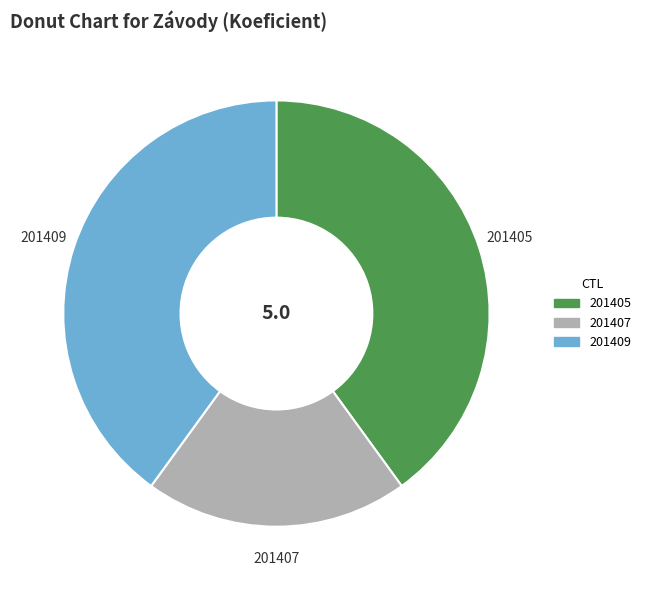

Is the sum of 201407 and 201409 greater than half?

Yes